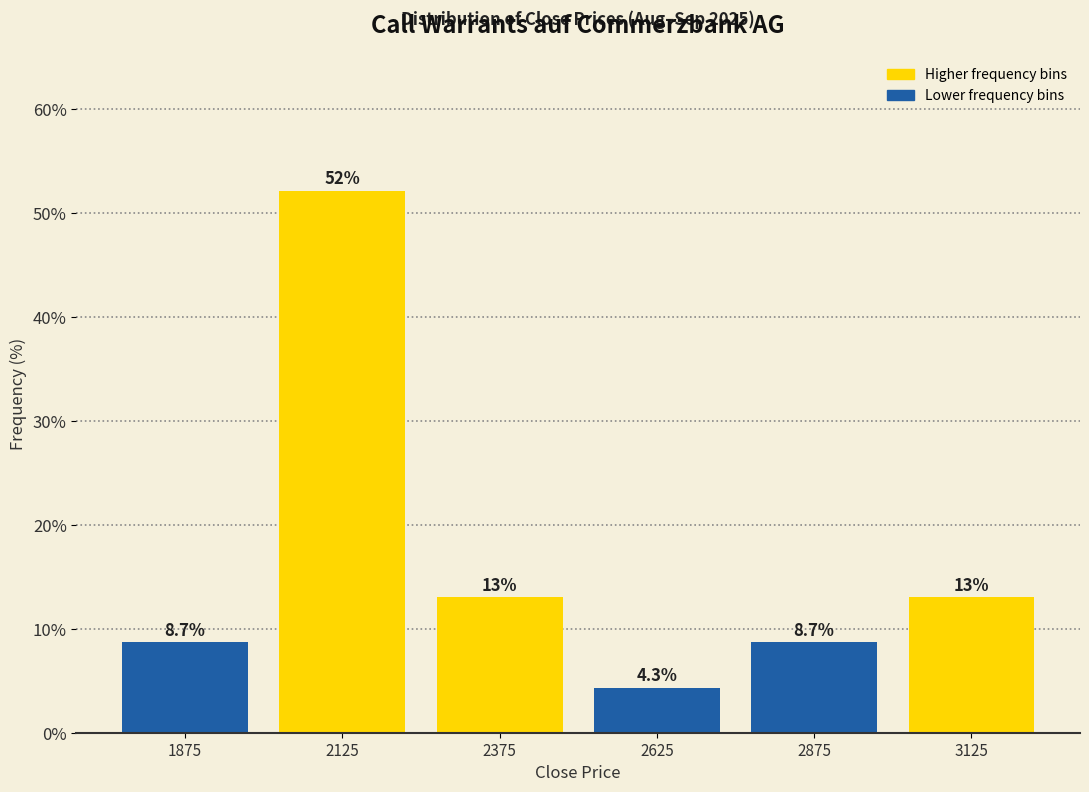

Over which range of the x-axis is the bar tallest?

2000 to 2250